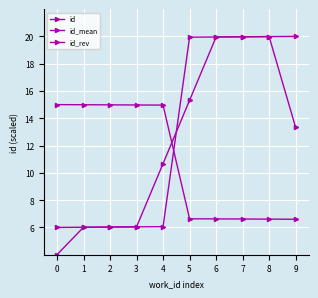

How many times do id_rev and id cross each other?

1